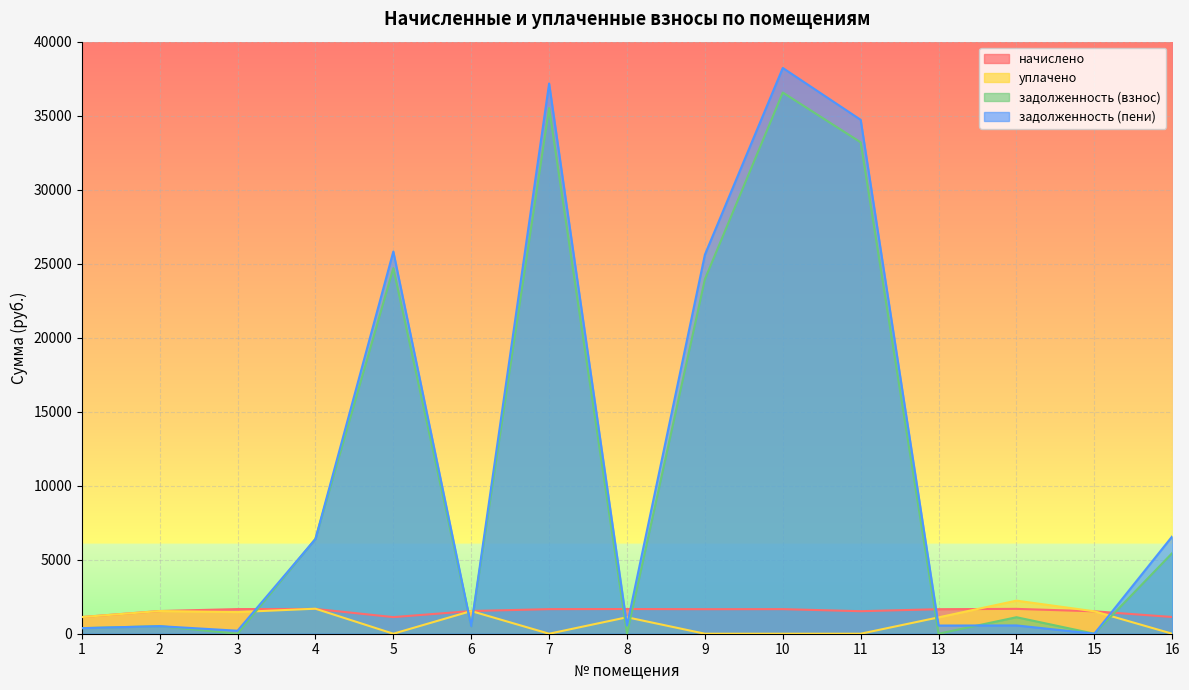

How many lines are shown in the chart?

4